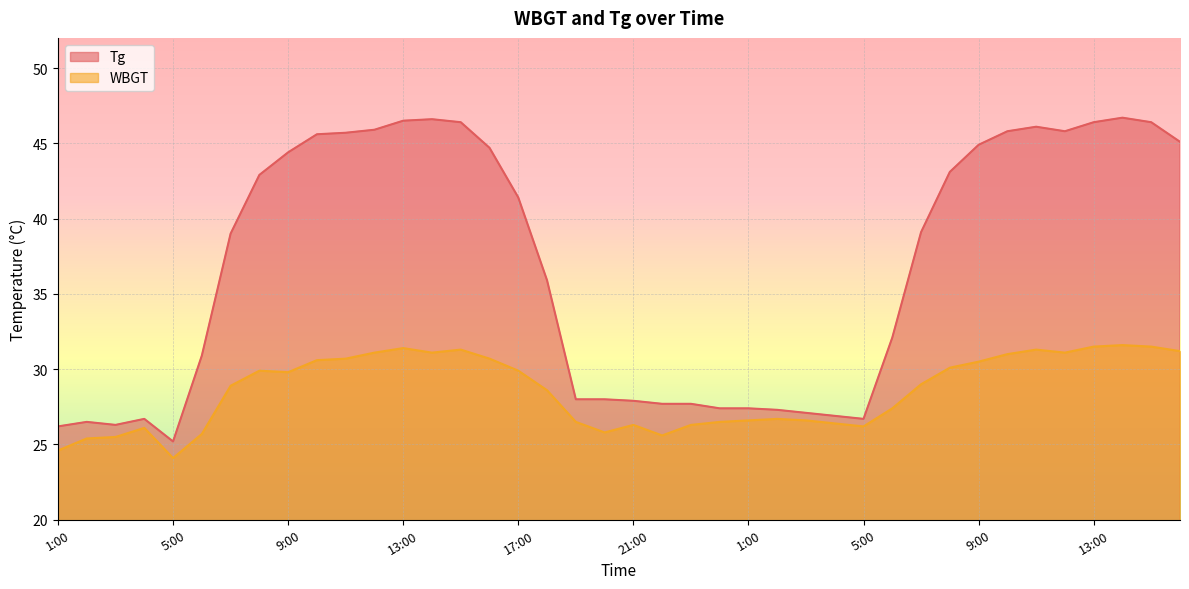

True or false: WBGT and Tg intersect in this chart.

False